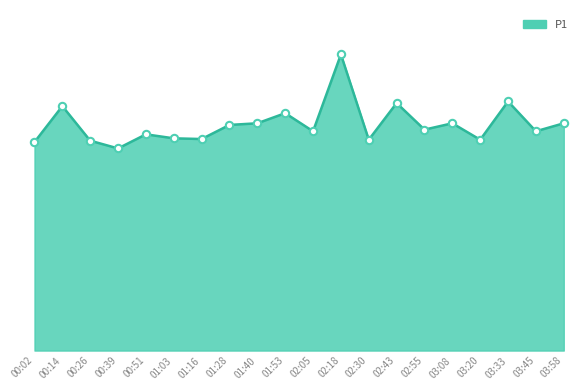

Which has a higher value, 02:43 or 03:58?

02:43